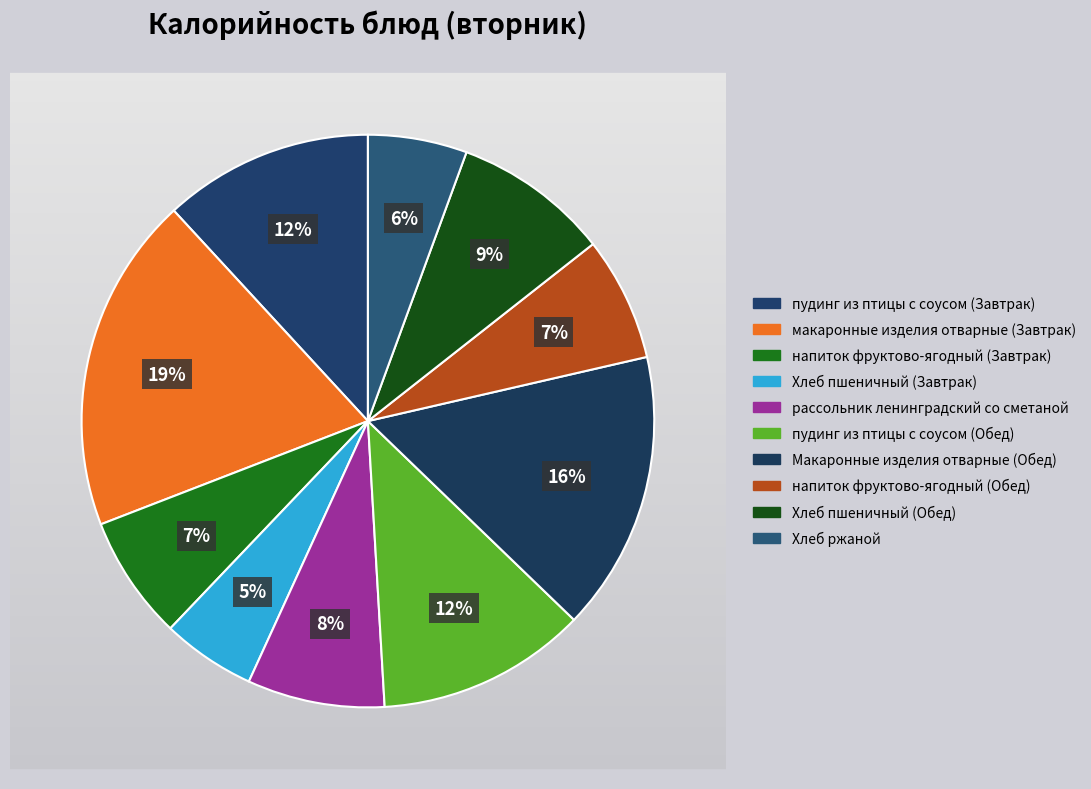

To the nearest percent, what percentage of the pie is макаронные изделия отварные (Завтрак)?

19%